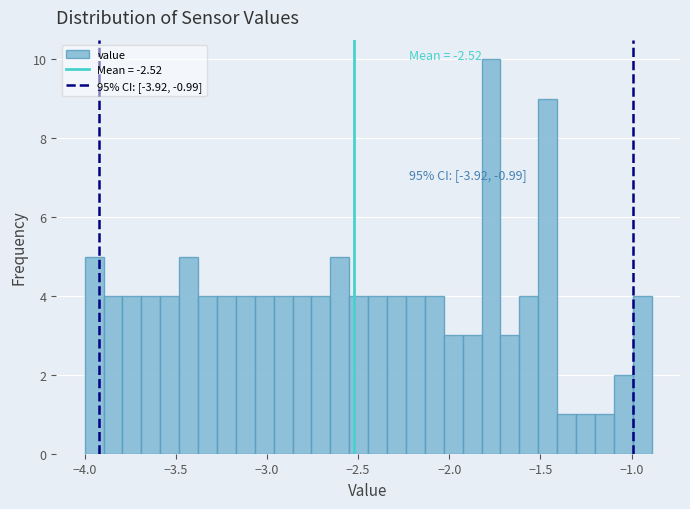

Around what value on the x-axis is the tallest bar? Give the approximate position of its centre, as read against the axis.

-1.75